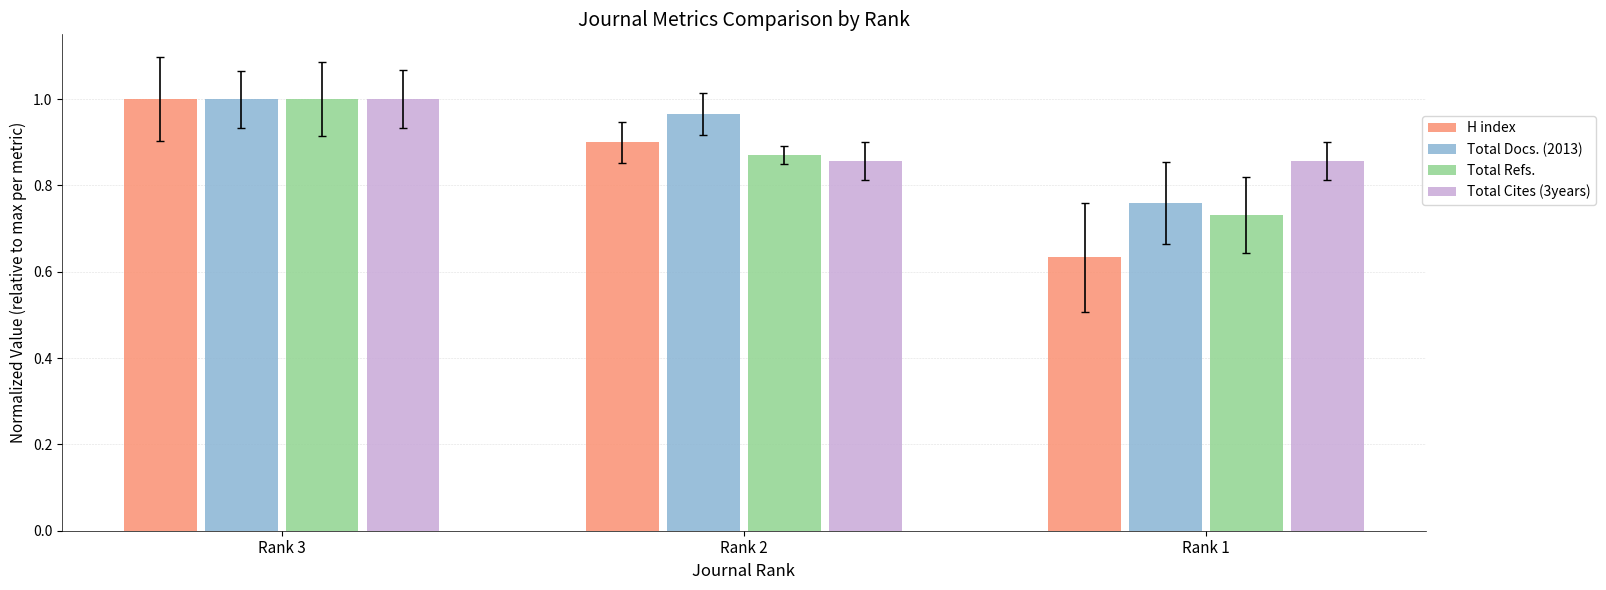

How many distinct data groups are displayed?

4